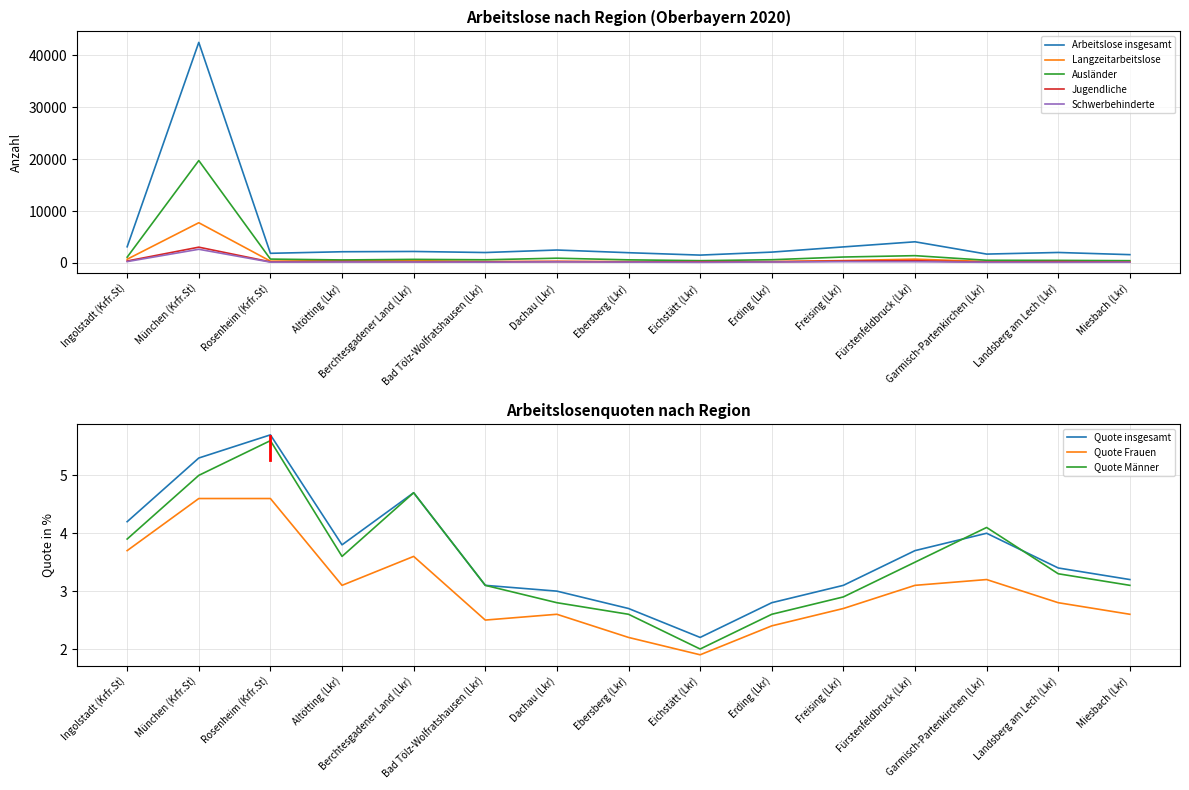

Between Freising (Lkr) and Bad Tölz-Wolfratshausen (Lkr), which is larger?

Freising (Lkr)